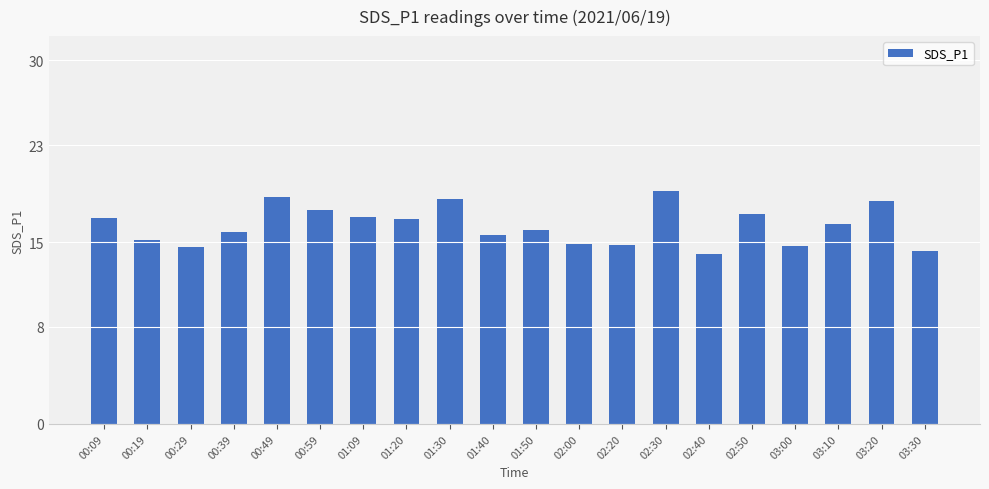

Does the chart contain any negative values?

No